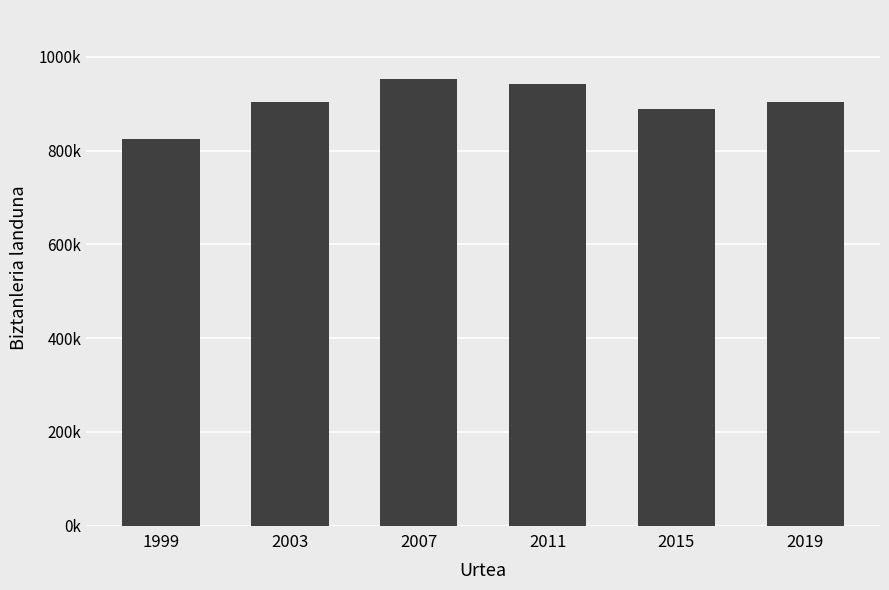

Rank the categories by value from lowest to highest.

1999, 2015, 2003, 2019, 2011, 2007